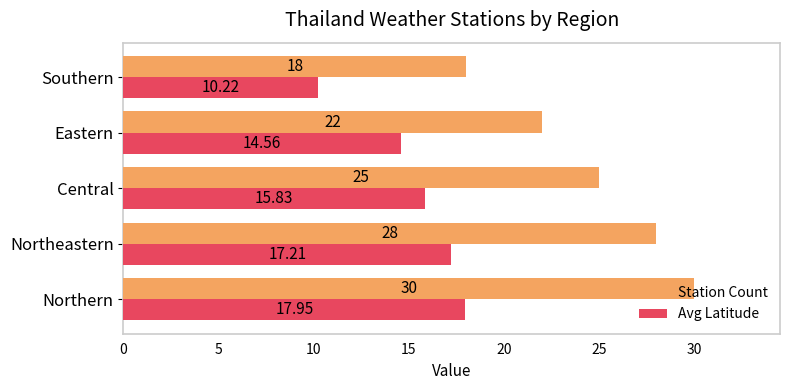

Between Northern and Northeastern, which series saw the biggest shift?

Station Count